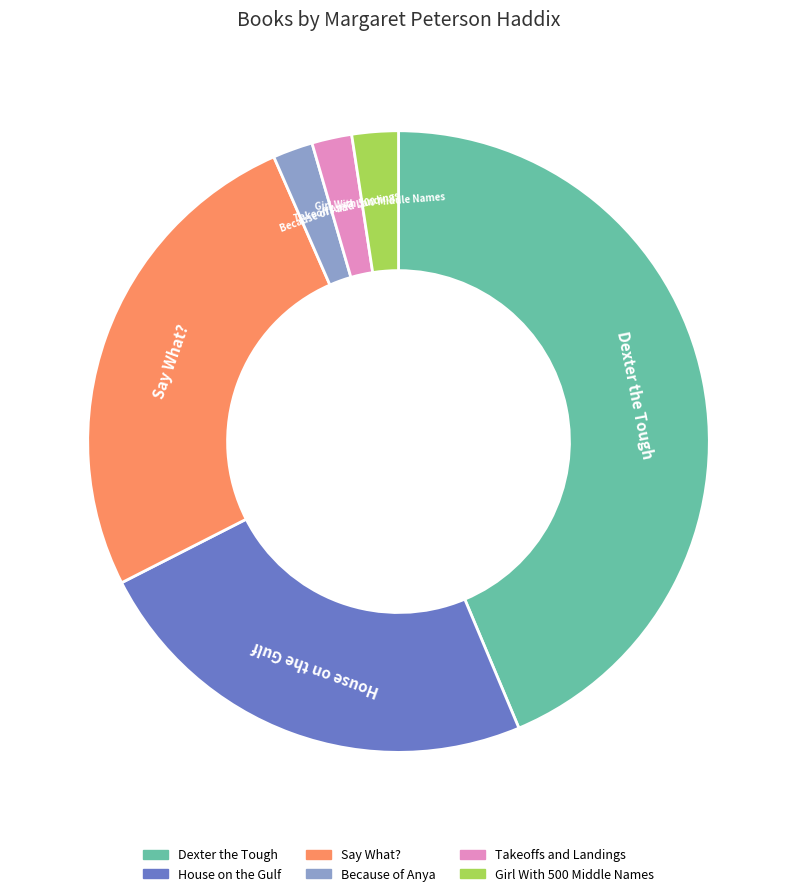

Does Takeoffs and Landings account for over 50% of the chart?

No